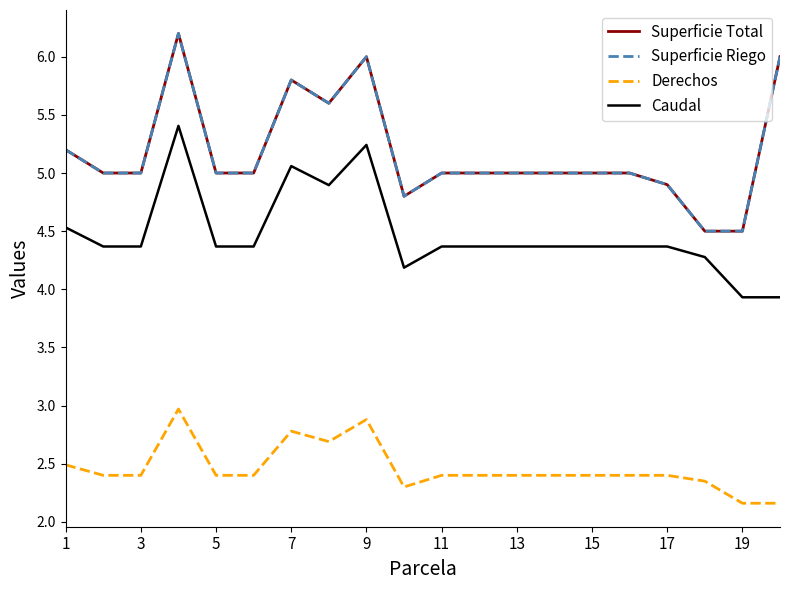

True or false: Superficie Riego has more than 1 interior local peaks.

True